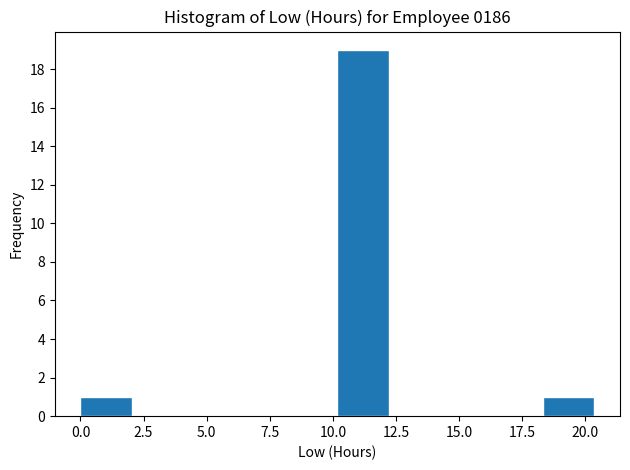

How tall is the bar that spans 0.0 to 2.0 on the x-axis? Neither the bar edges nor the heights are printed on the chart, so give them approximately, as read against the axes.

1